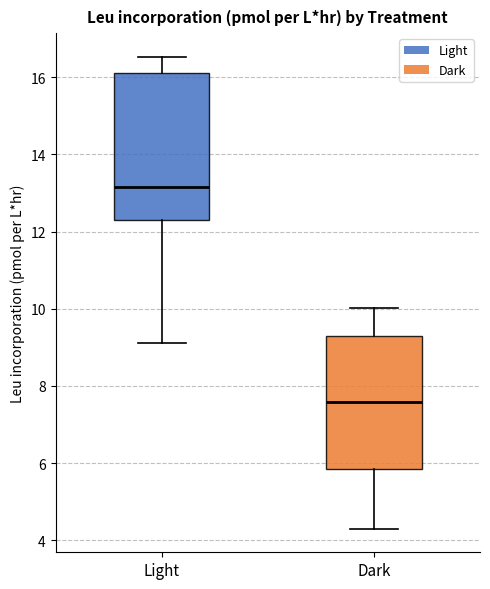

Which box's median line is the lowest?

Dark